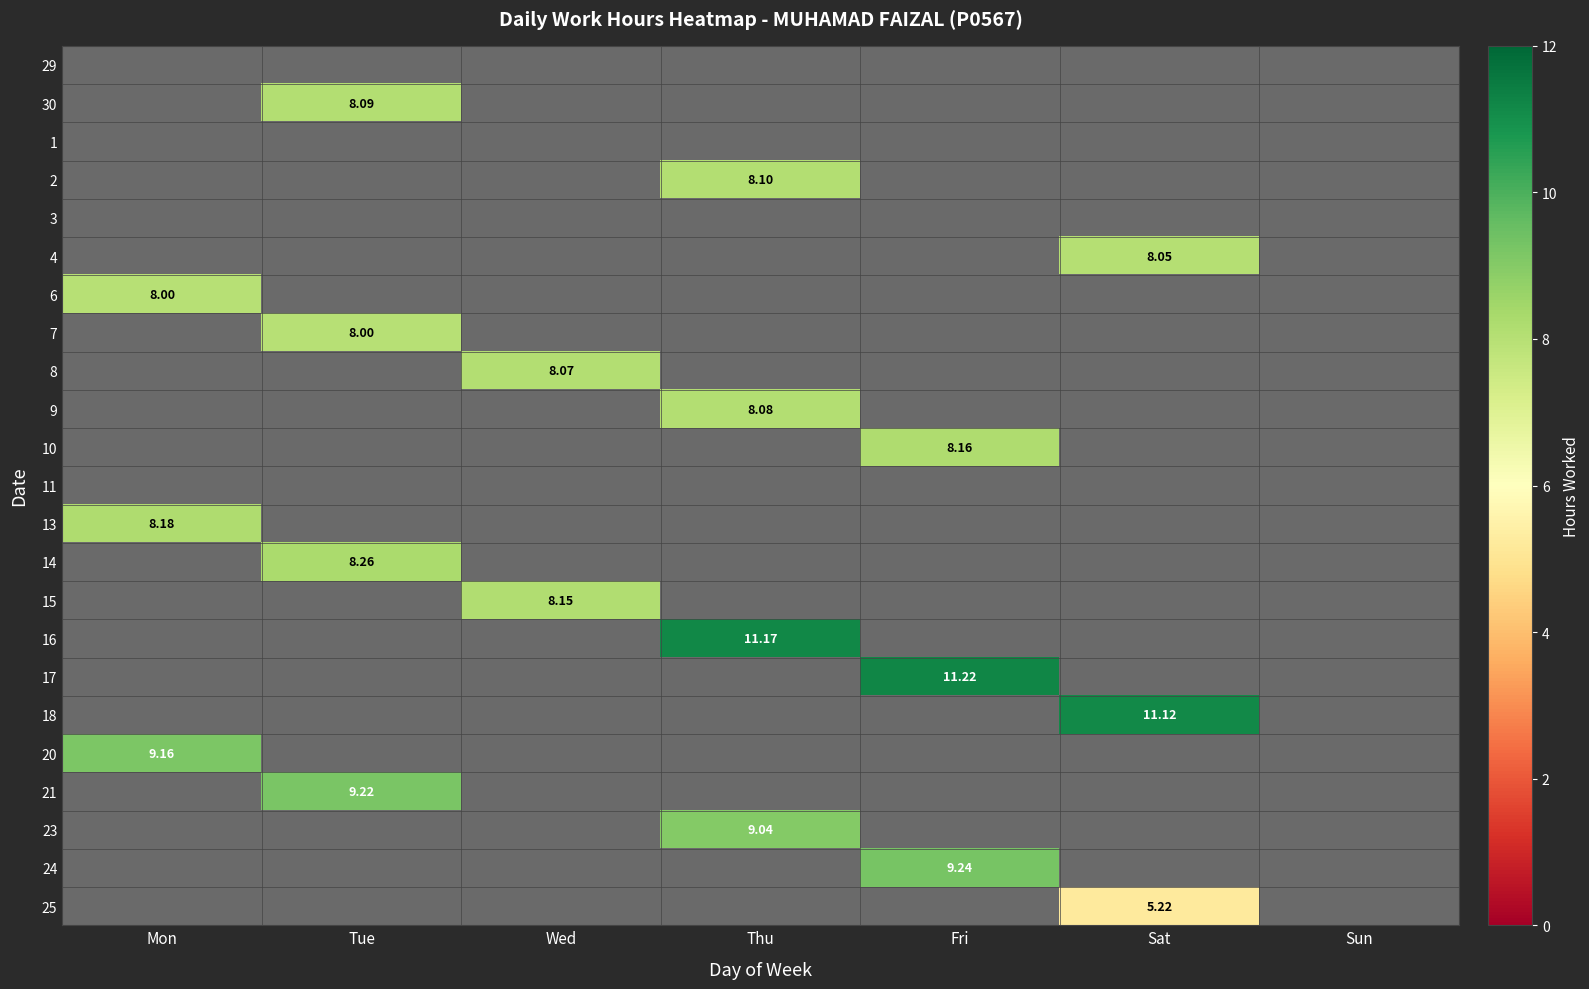

What is the highest value of the 20 series?

9.2